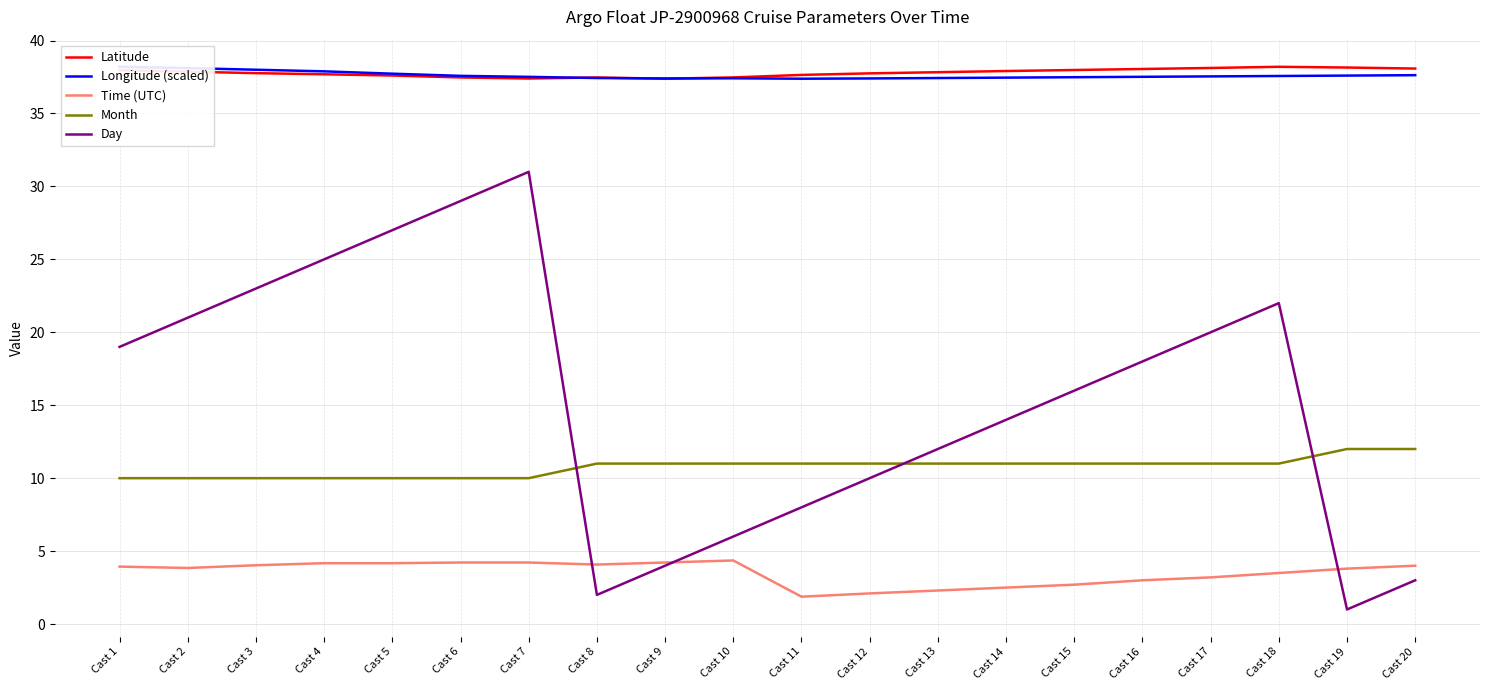

True or false: Longitude (scaled) has more than 1 points higher than both neighbors.

False